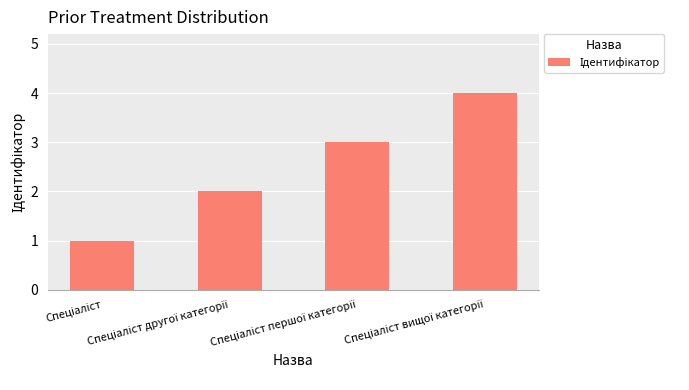

What is the sum of all values?

10